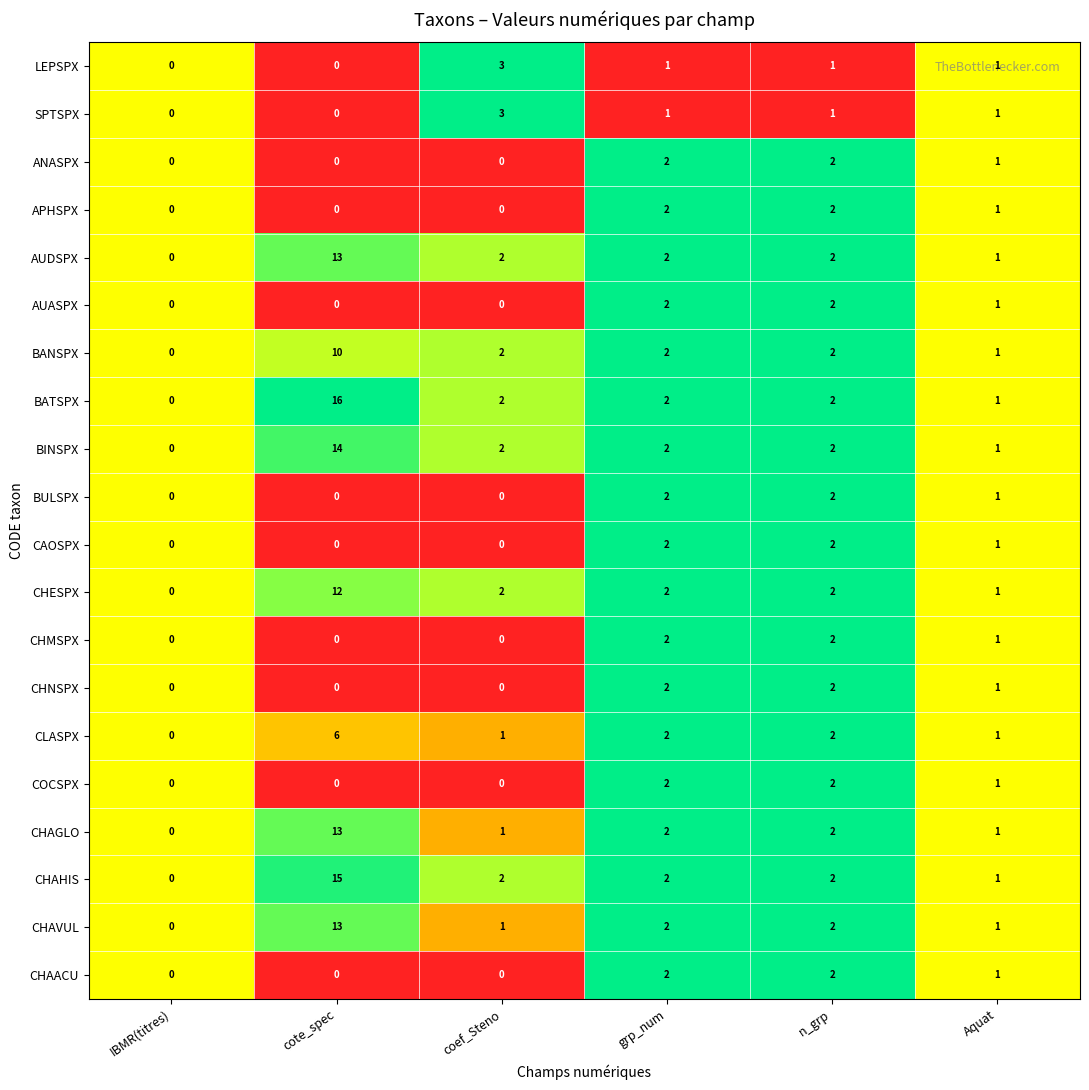

Which series has the largest total across all categories?

BATSPX